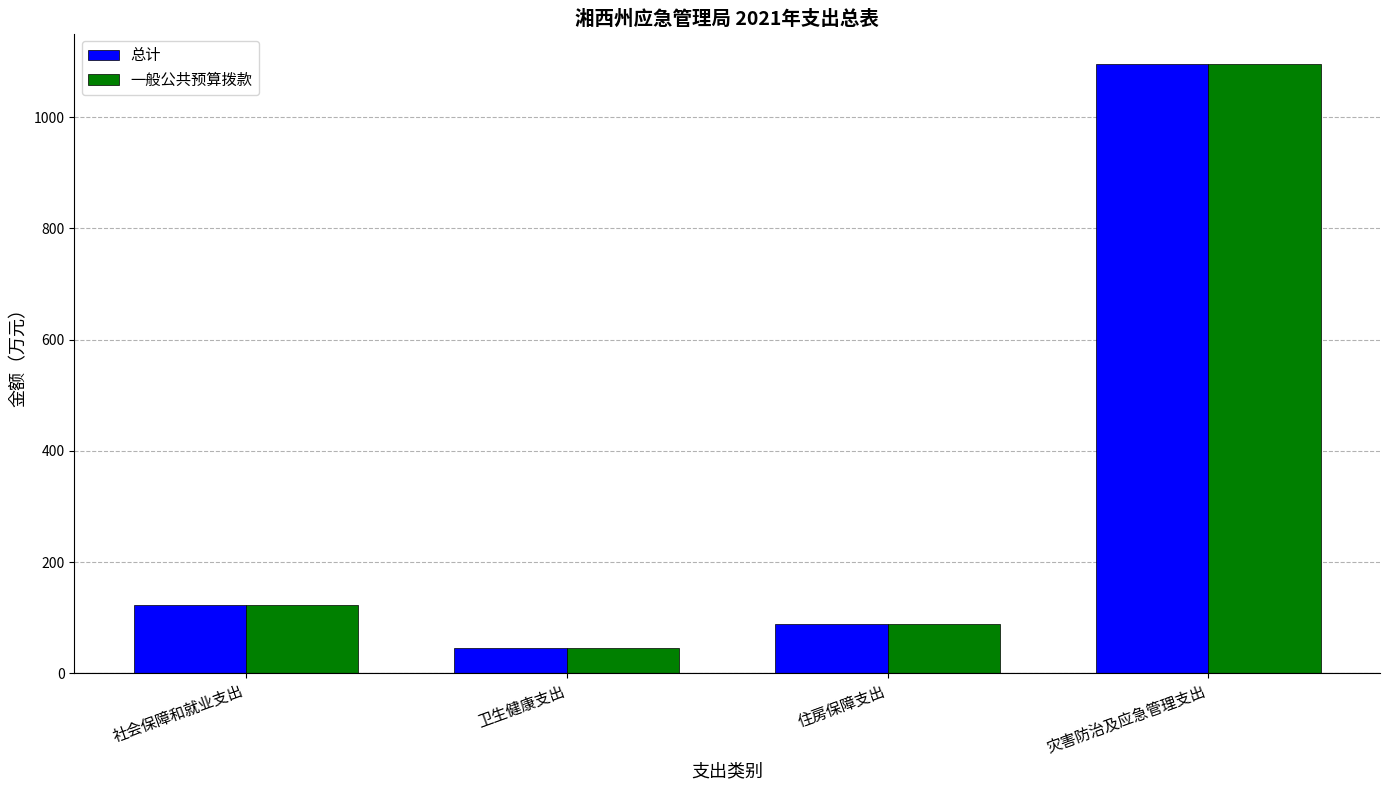

What is the smallest value displayed?

45.2